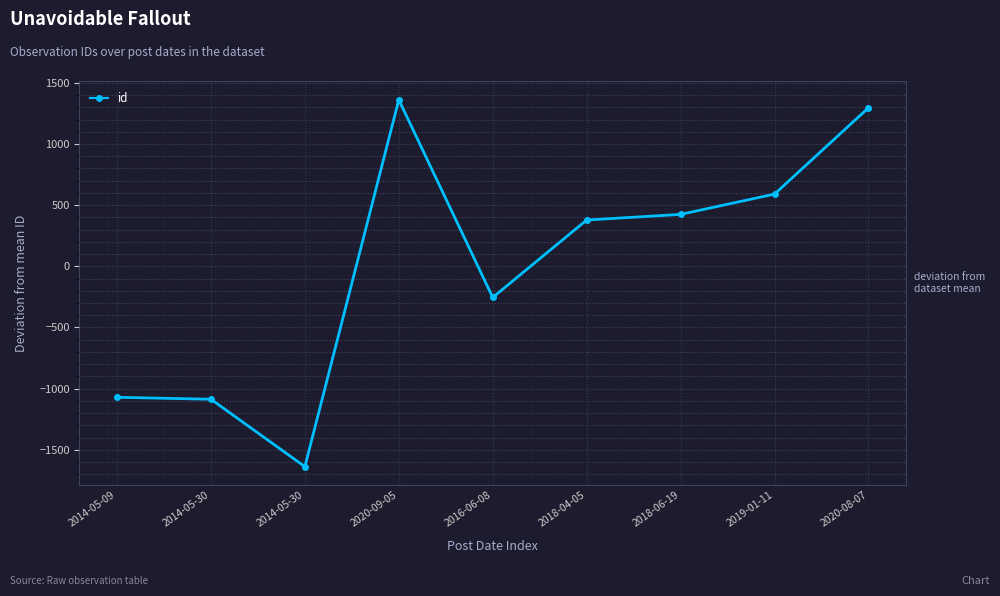

List the labels in order of value, smallest first.

2014-05-30, 2014-05-30, 2014-05-09, 2016-06-08, 2018-04-05, 2018-06-19, 2019-01-11, 2020-08-07, 2020-09-05